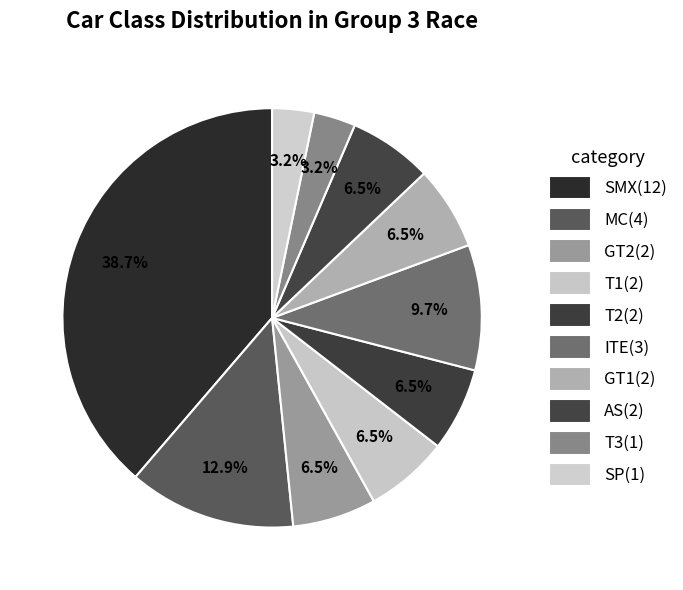

True or false: MC accounts for 13% of the total.

True